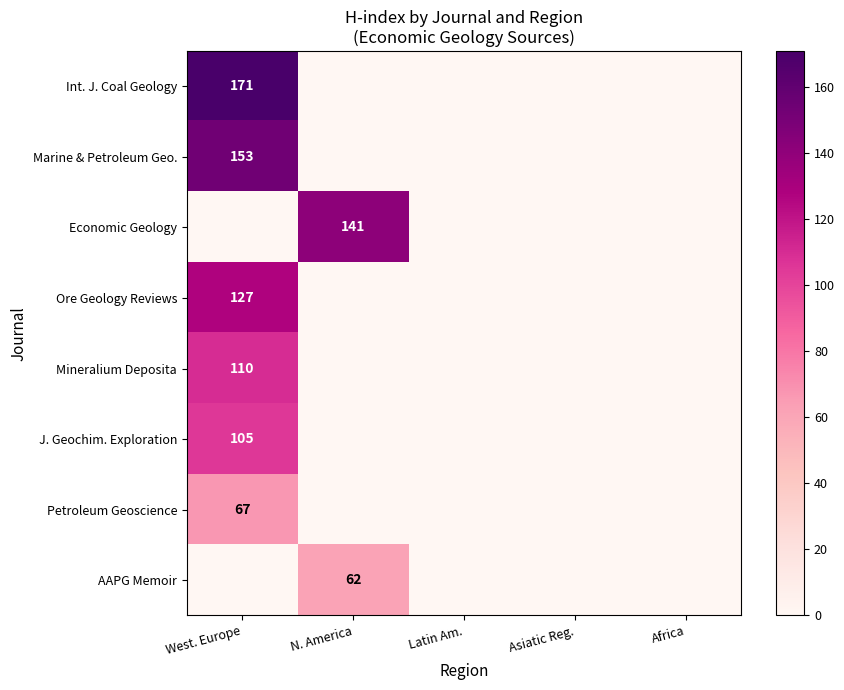

The value of Int. J. Coal Geology at West. Europe is 171. True or false?

True